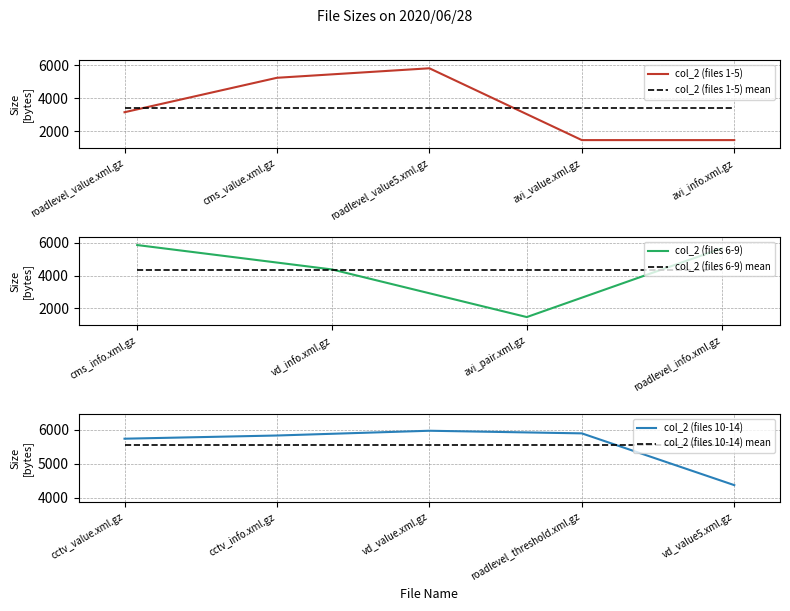

Reading left to right, transcribe all the data shown in this chart.

roadlevel_value.xml.gz=3152	cms_value.xml.gz=5233	roadlevel_value5.xml.gz=5808	avi_value.xml.gz=1468	avi_info.xml.gz=1468	cms_info.xml.gz=5872	vd_info.xml.gz=4380	avi_pair.xml.gz=1468	roadlevel_info.xml.gz=5664	cctv_value.xml.gz=5735	cctv_info.xml.gz=5829	vd_value.xml.gz=5969	roadlevel_threshold.xml.gz=5892	vd_value5.xml.gz=4369